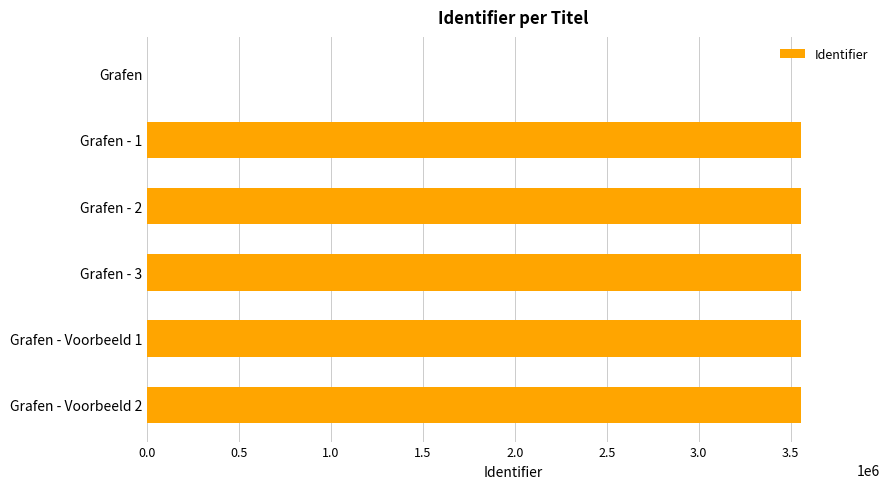

What is the sum of all values?

17797185